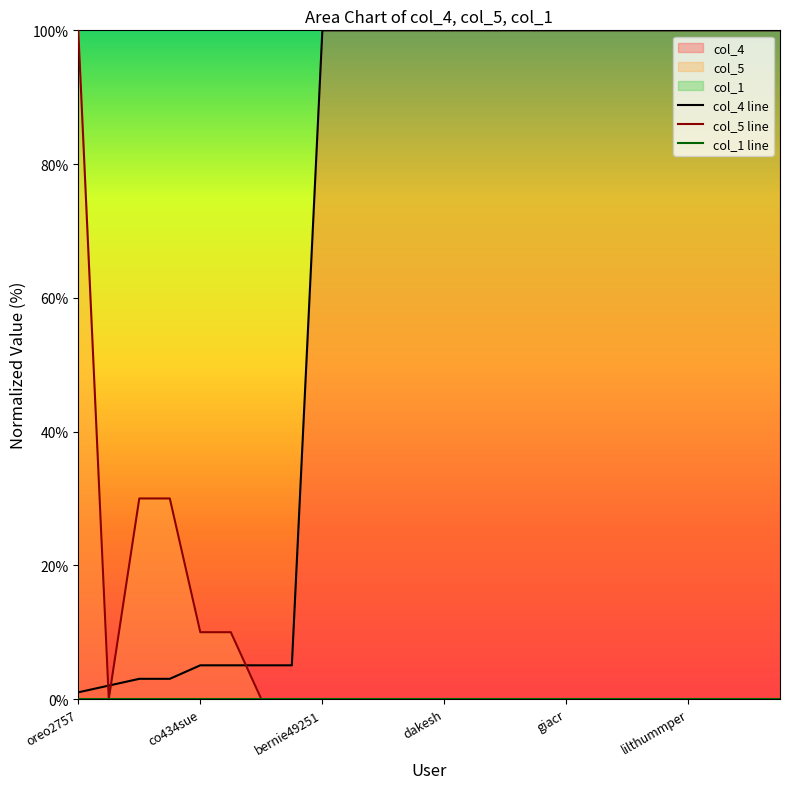

True or false: col_5 line has a value of 0 at dakesh.

True